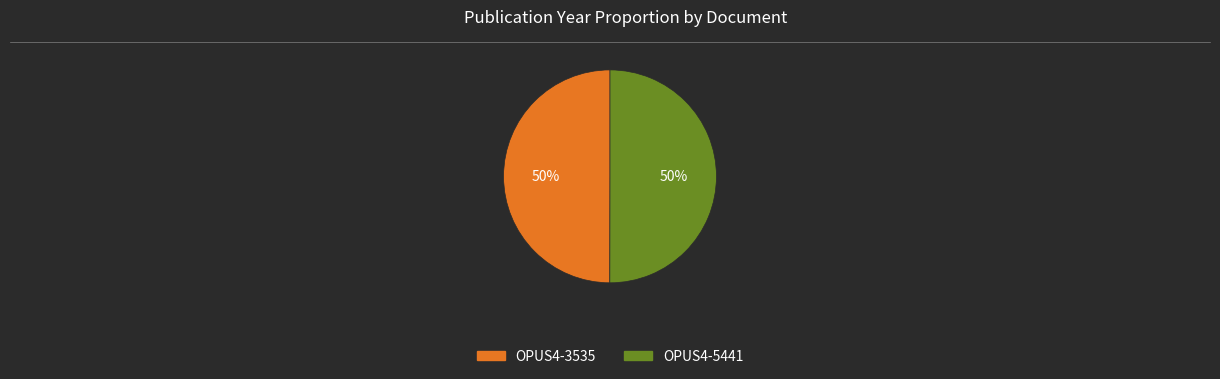

Do OPUS4-5441 and OPUS4-3535 together represent more than half of the pie?

Yes